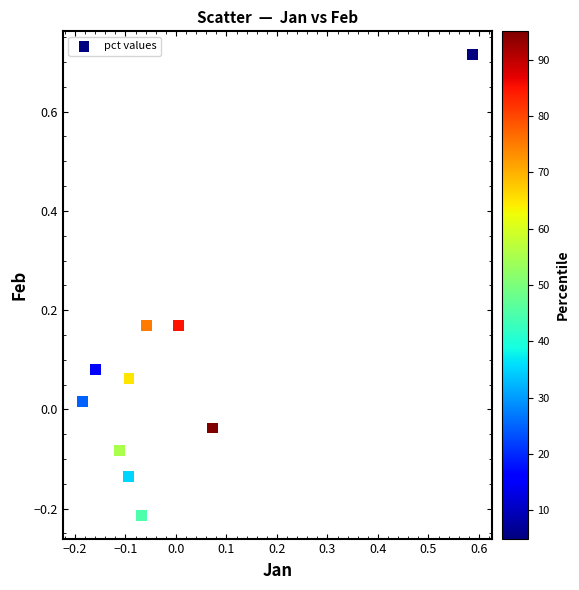

What is the range of Y values (max minus min)?

0.9